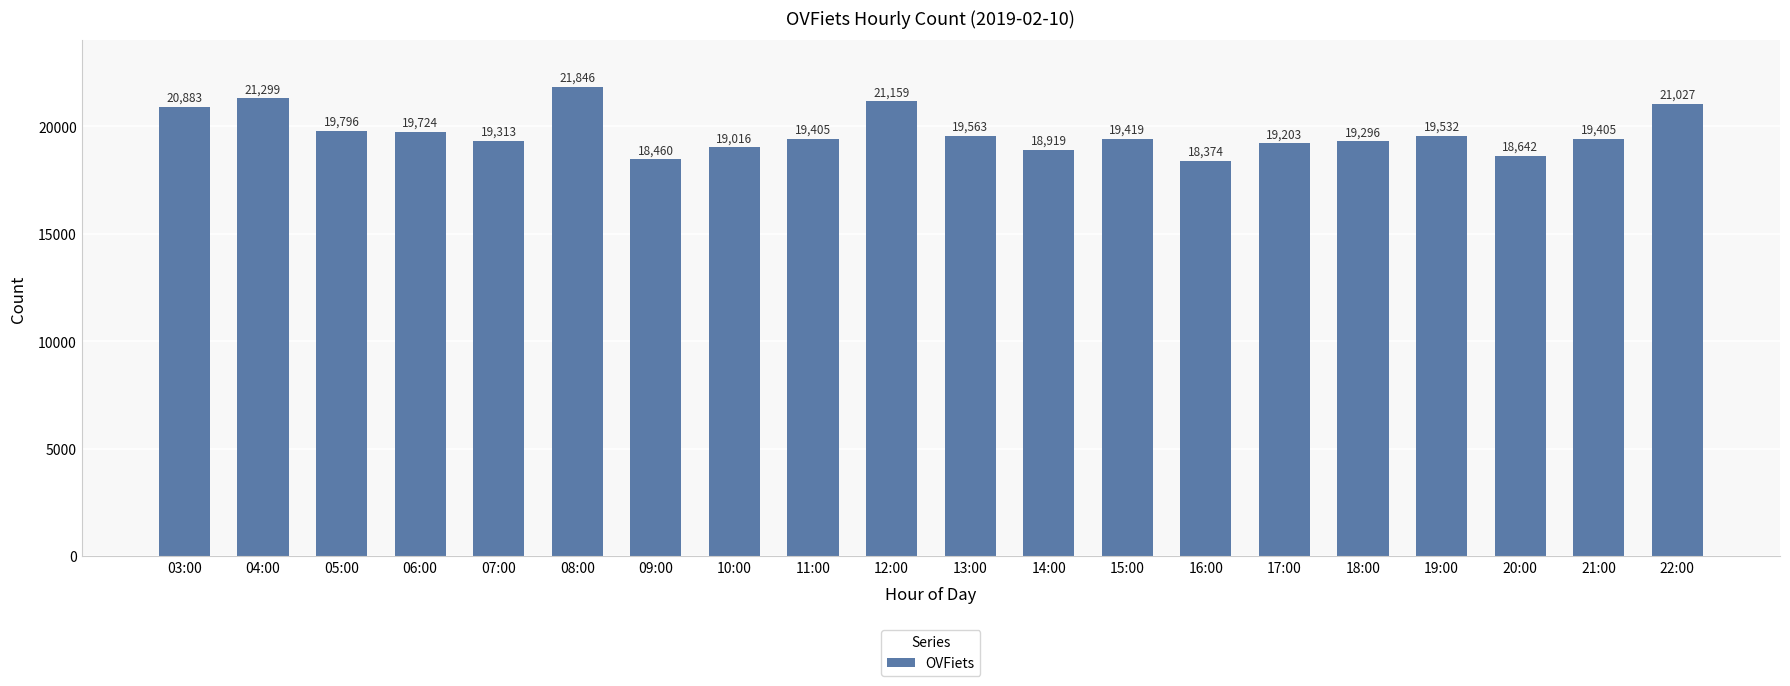

Reading right to left, transcribe all the data shown in this chart.

21027	19405	18642	19532	19296	19203	18374	19419	18919	19563	21159	19405	19016	18460	21846	19313	19724	19796	21299	20883